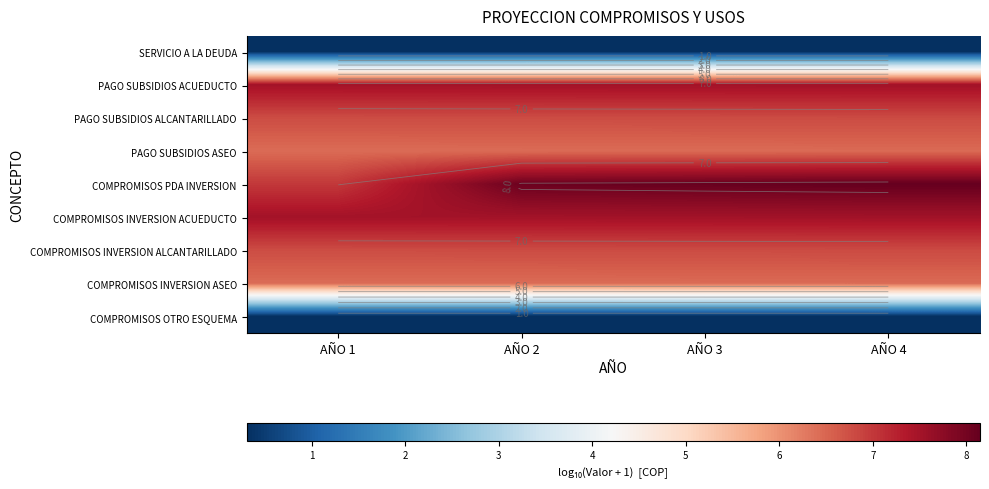

Rank the series by their maximum value, from highest to lowest.

COMPROMISOS PDA INVERSION, PAGO SUBSIDIOS ACUEDUCTO, COMPROMISOS INVERSION ACUEDUCTO, PAGO SUBSIDIOS ALCANTARILLADO, COMPROMISOS INVERSION ALCANTARILLADO, PAGO SUBSIDIOS ASEO, COMPROMISOS INVERSION ASEO, SERVICIO A LA DEUDA, COMPROMISOS OTRO ESQUEMA